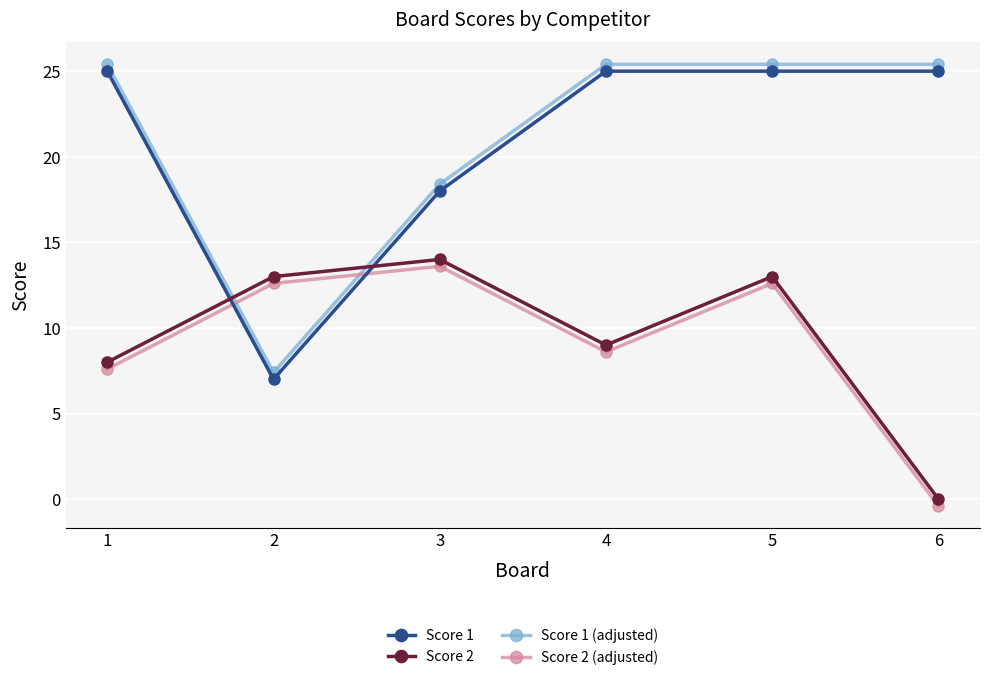

At which category is the sum across all series the highest?

5